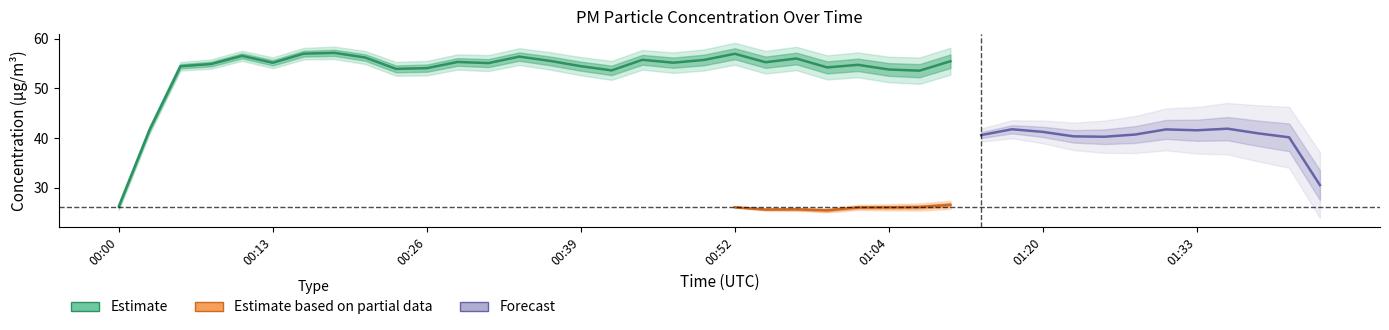

What position from the left is 01:28?

34